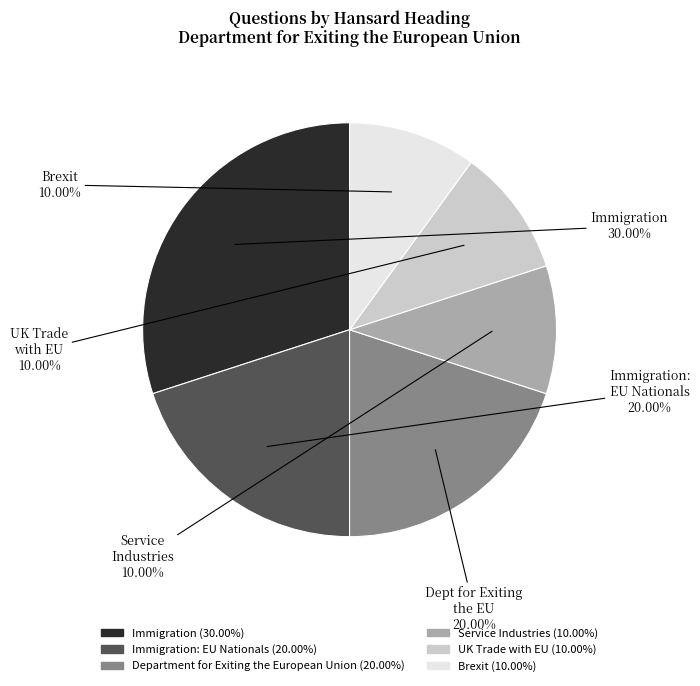

Is there a majority slice in this chart?

No